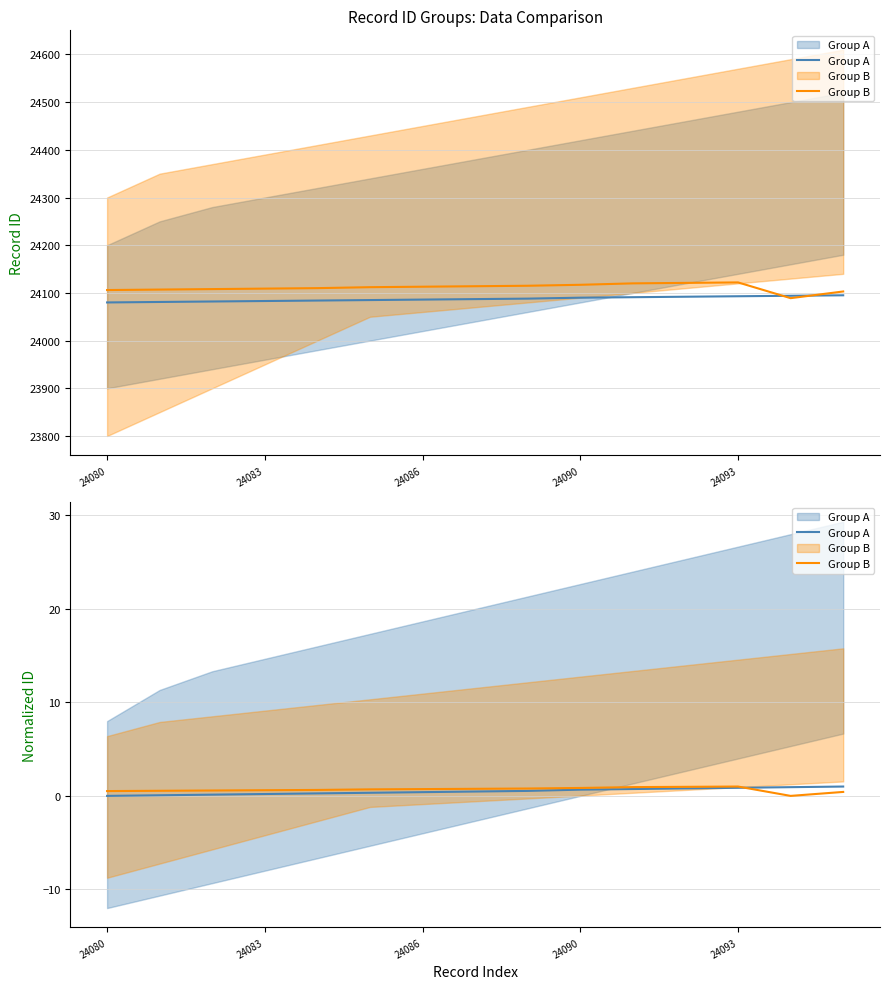

What is the difference between the Group A values at 13 and 14?

0.1